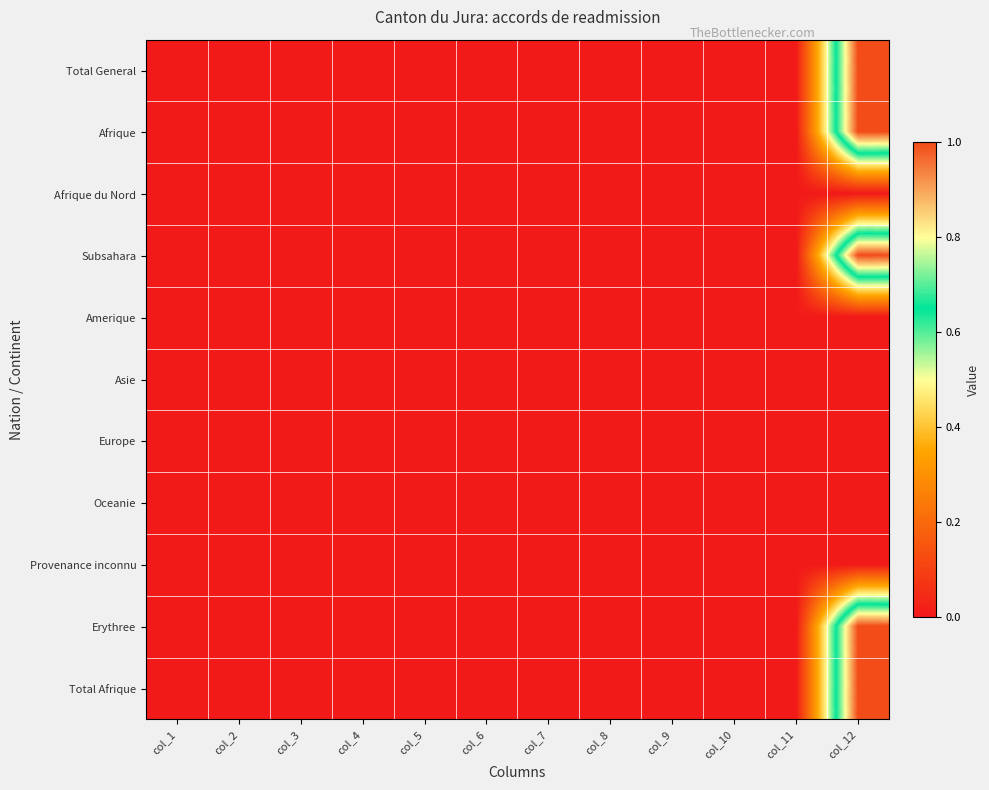

At which category does the chart reach its peak across all series?

col_12